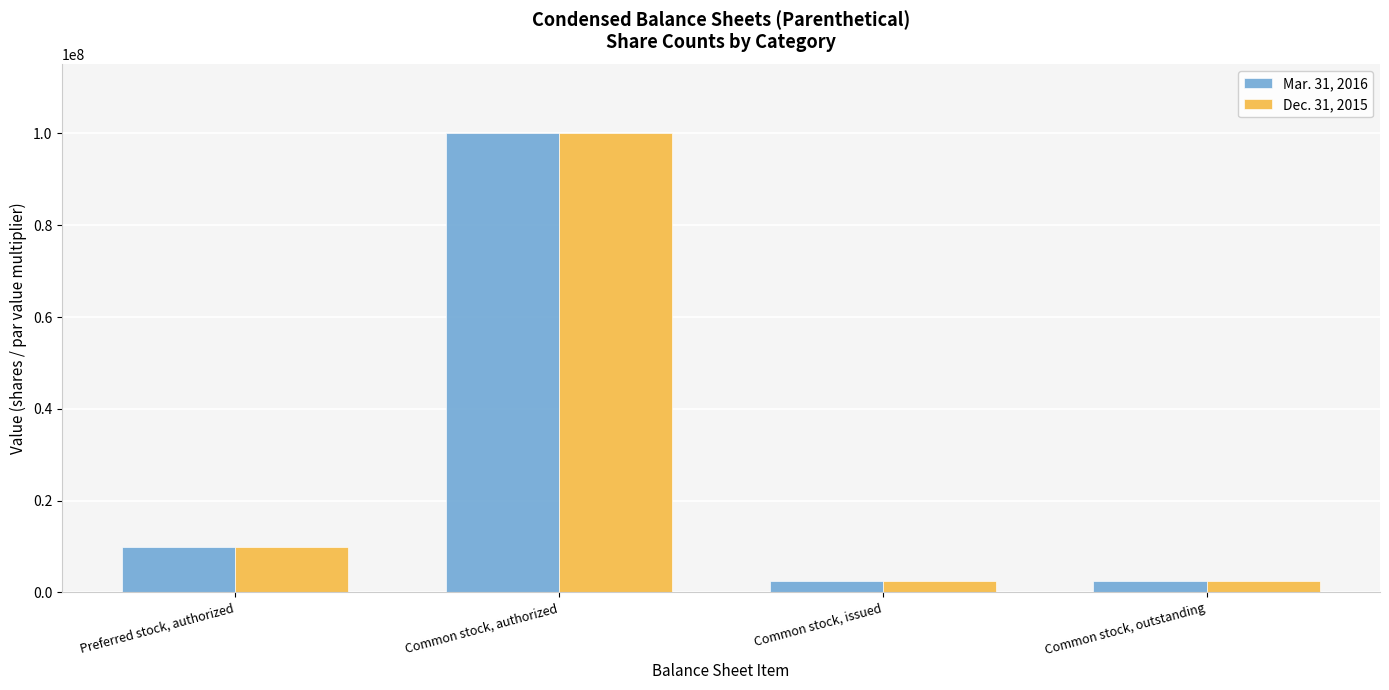

What is the difference between the Mar. 31, 2016 values at Common stock, issued and Preferred stock, authorized?

7467800